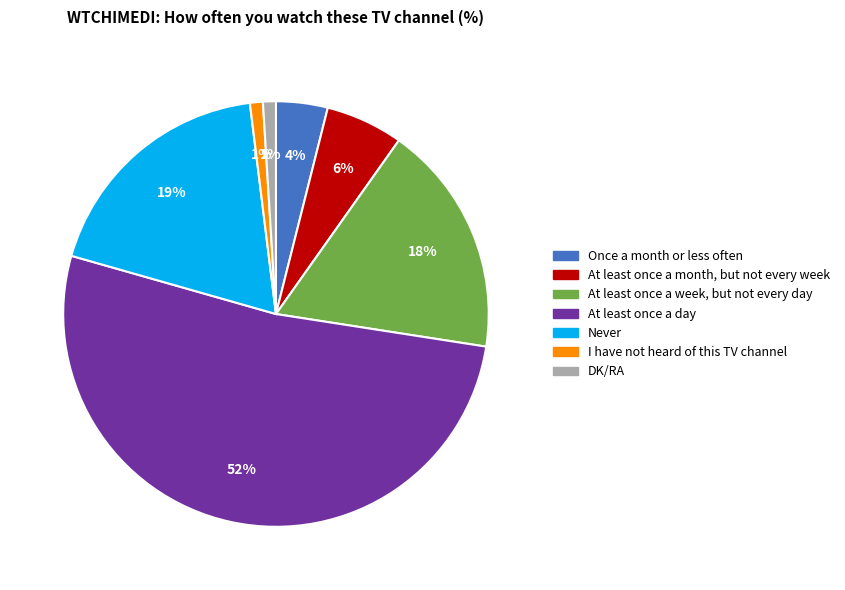

What percentage is the Once a month or less often slice, to the nearest percent?

4%